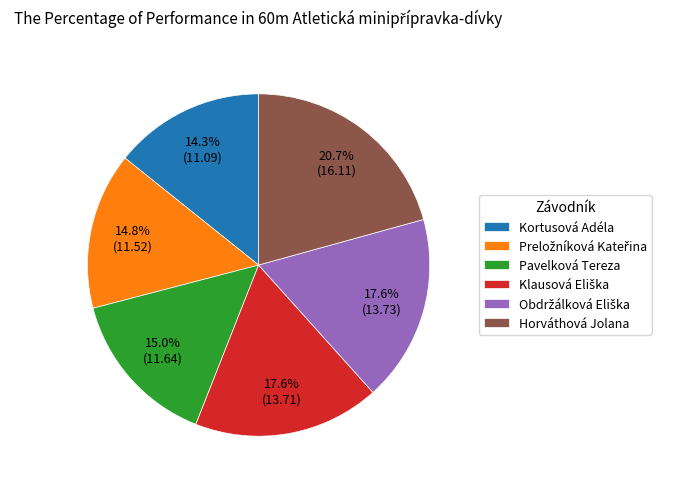

What percentage is NOT represented by Kortusová Adéla?

85.7%